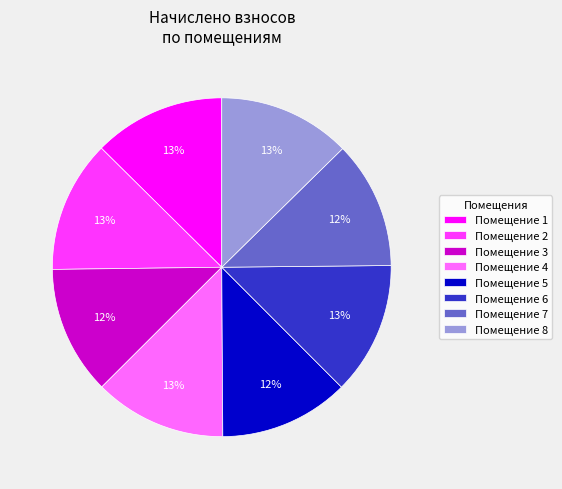

True or false: Помещение 2 accounts for 1% of the total.

False